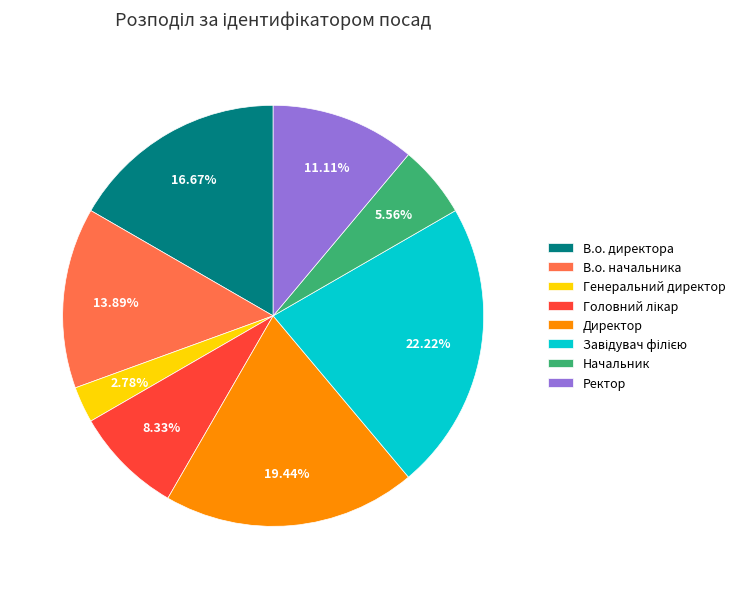

Does В.о. начальника account for over 50% of the chart?

No